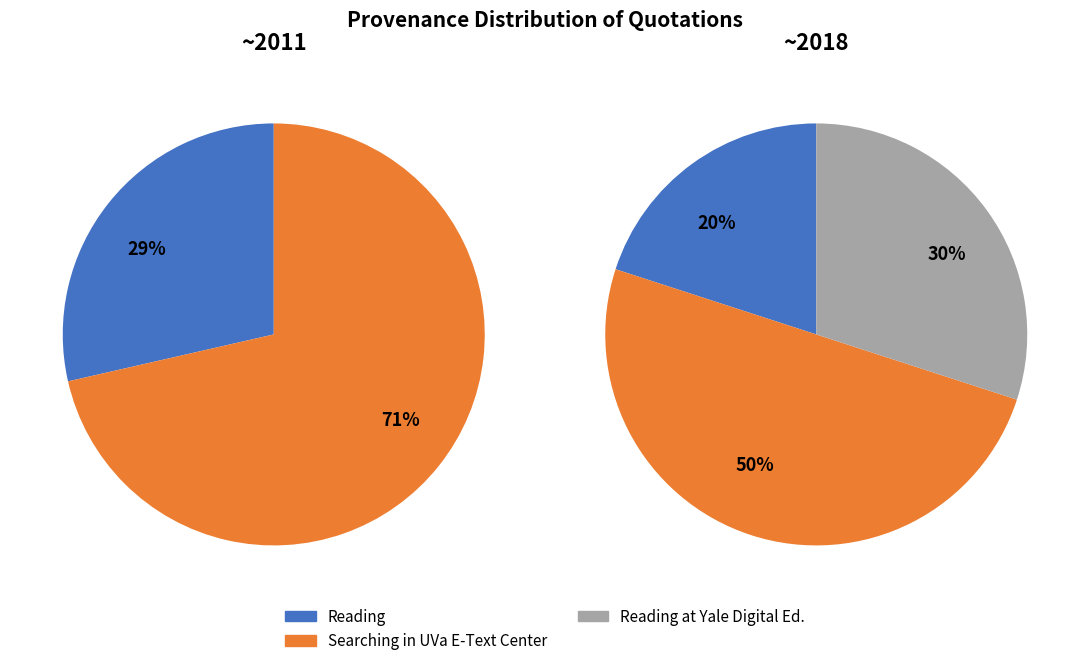

The 1 slice represents 20% of the pie. True or false?

True